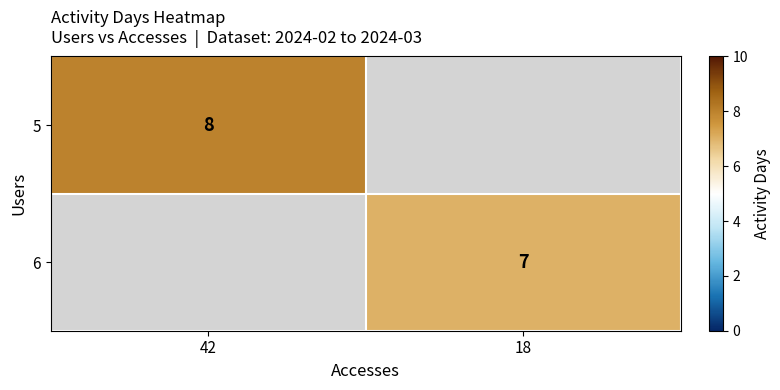

The value of 6 at 18 is 10. True or false?

False